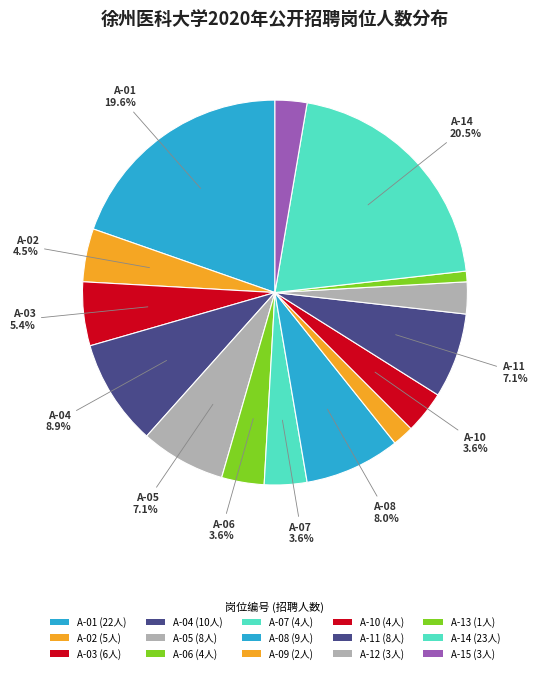

How many segments does this pie chart have?

15